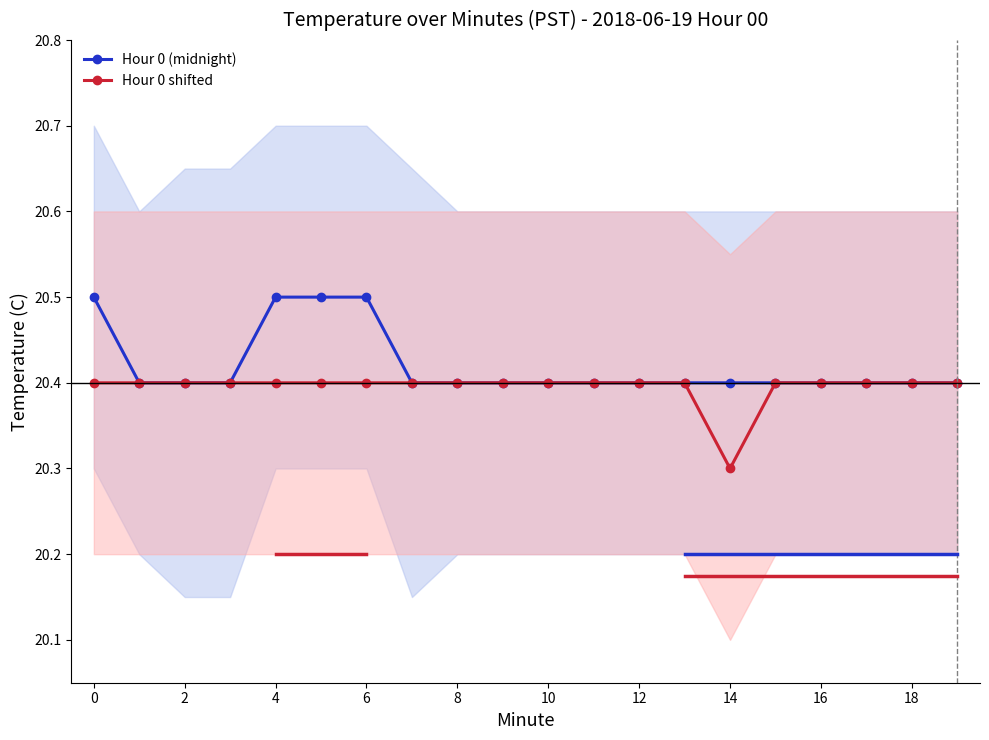

How many Hour 0 (midnight) values are between 20 and 21?

20